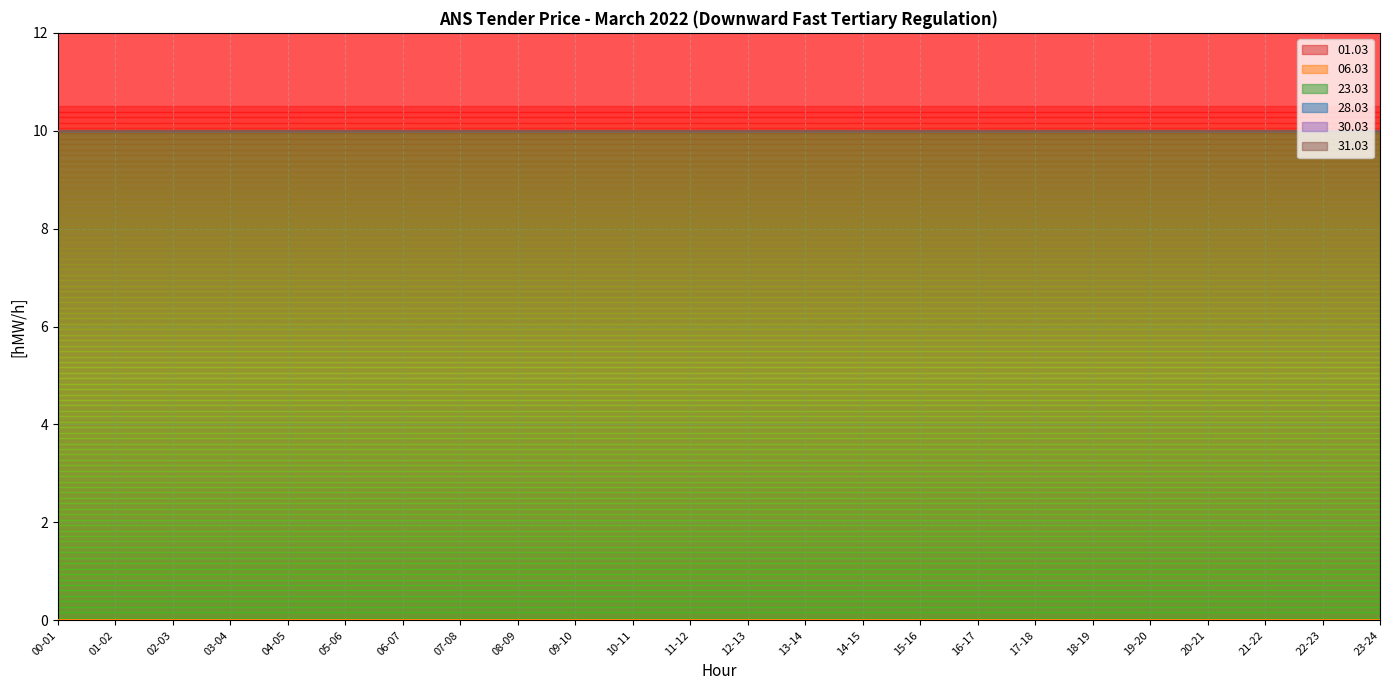

True or false: 28.03 and 06.03 intersect in this chart.

False